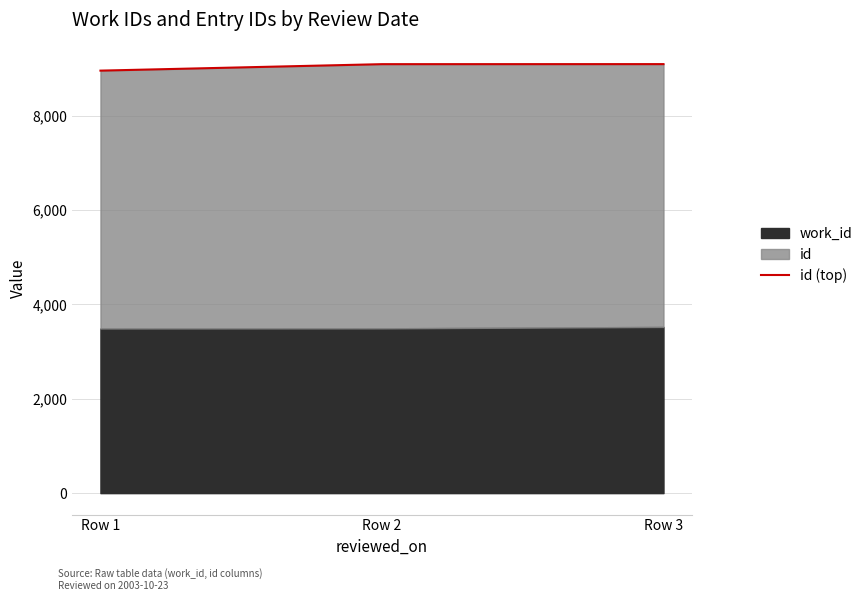

What is the average value?

9047